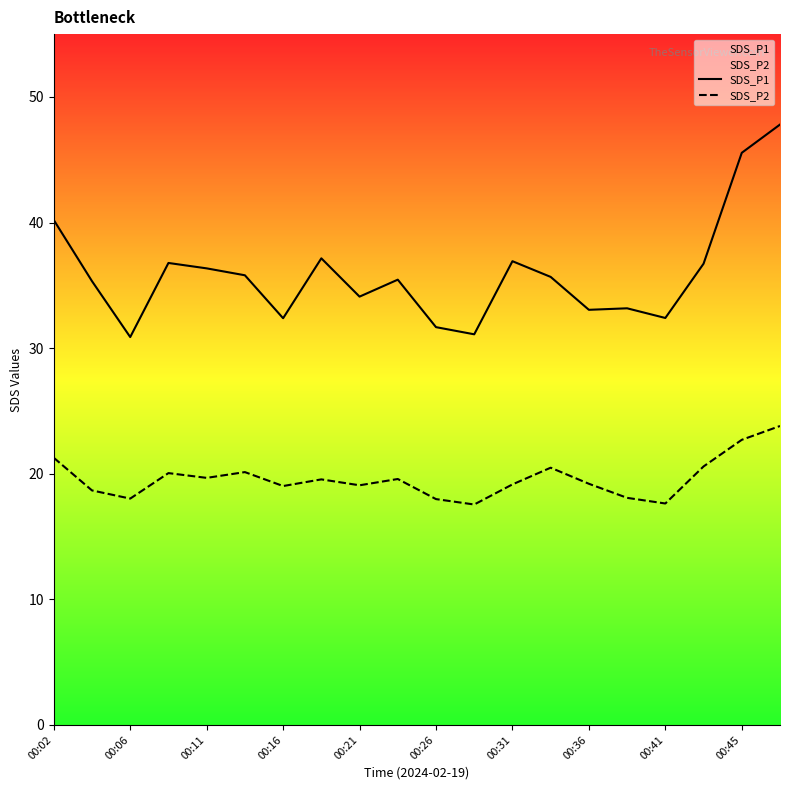

The value of SDS_P1 at 00:02 is 40.2. True or false?

True